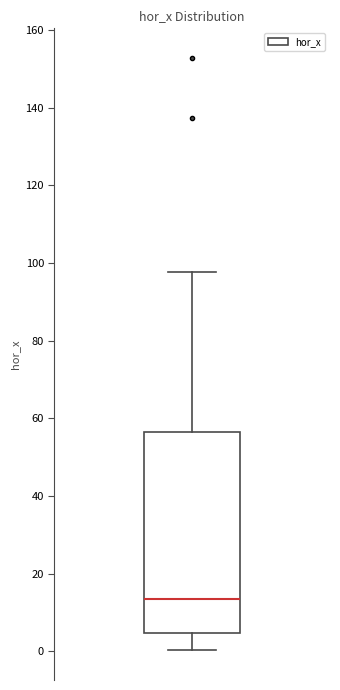

Where does the median line of the box sit on the y-axis? The values are not printed on the chart, so give them approximately, as read against the axis.

14